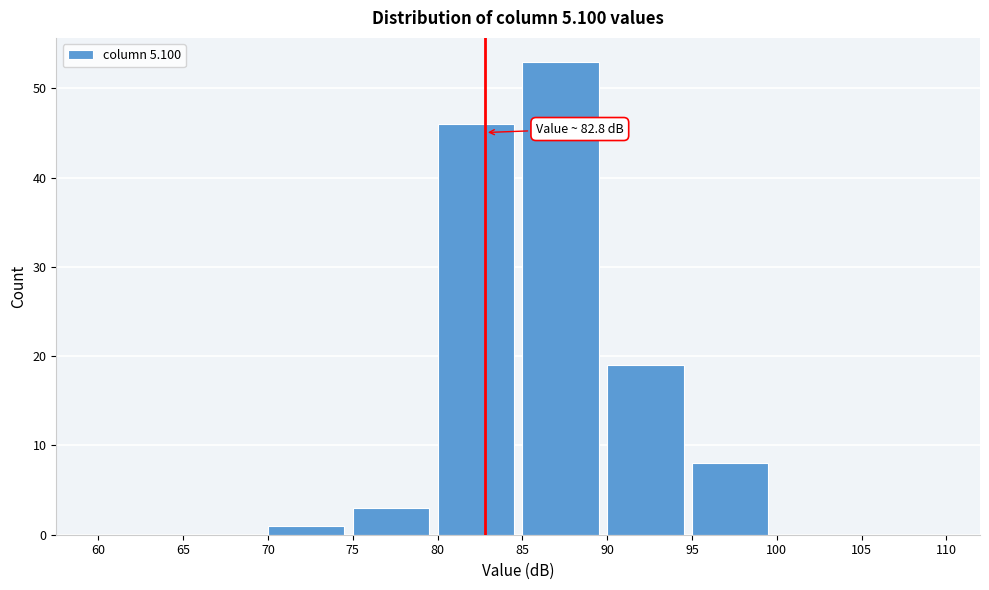

Over which range of the x-axis is the bar tallest?

85 to 90